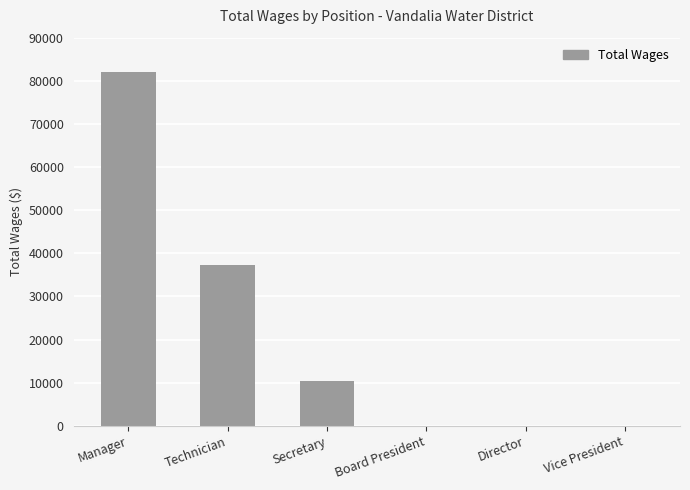

Between Technician and Board President, which is larger?

Technician